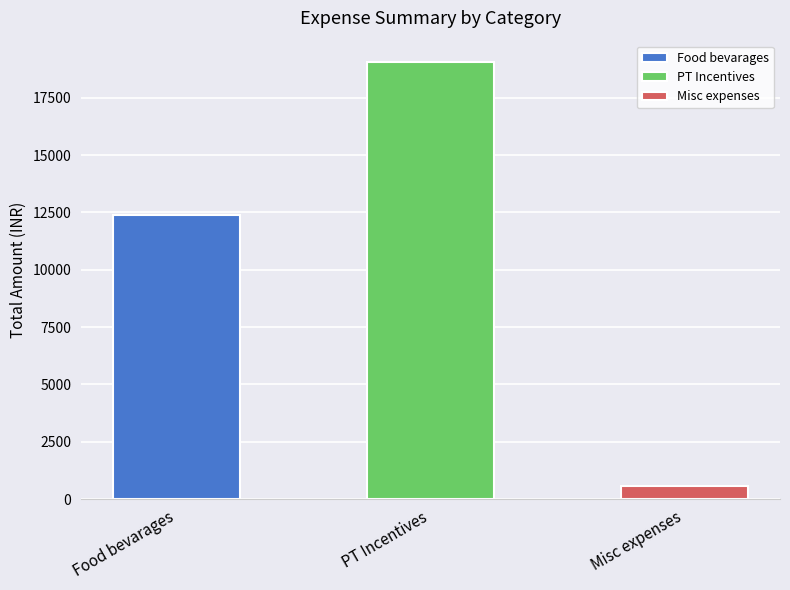

Count the number of data series in this chart.

1